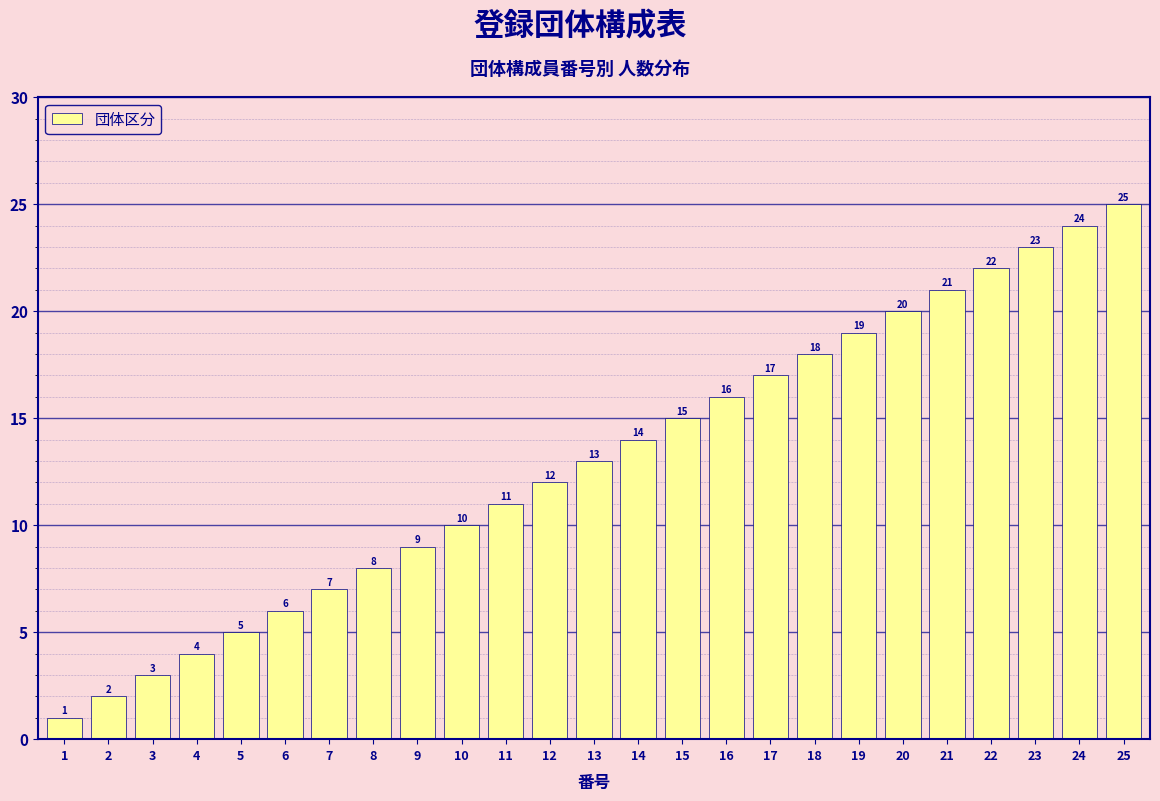

What is the difference between the second highest and second lowest values?

22